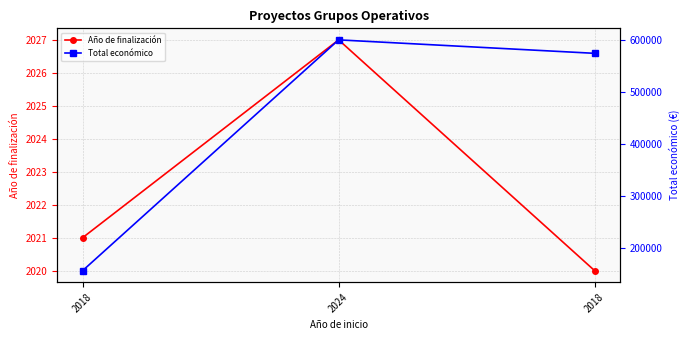

Between 2024 and 2018, which is larger?

2024